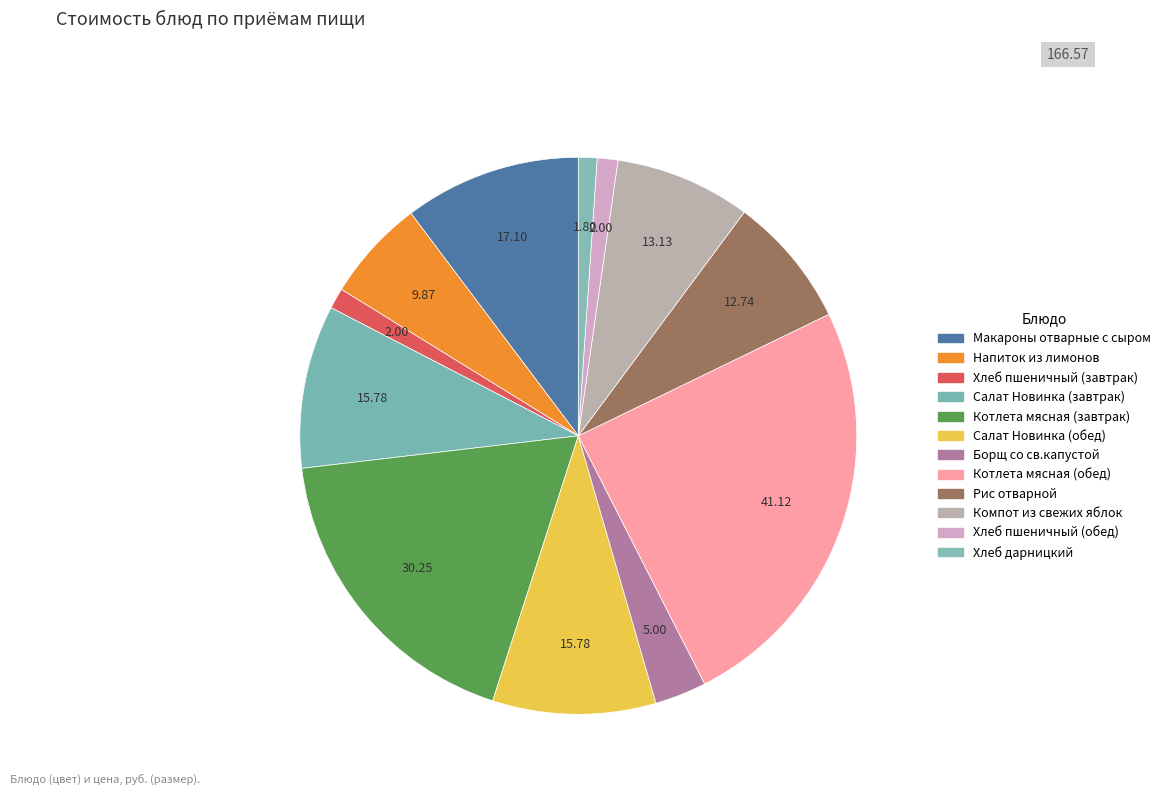

The Рис отварной slice represents 8% of the pie. True or false?

True